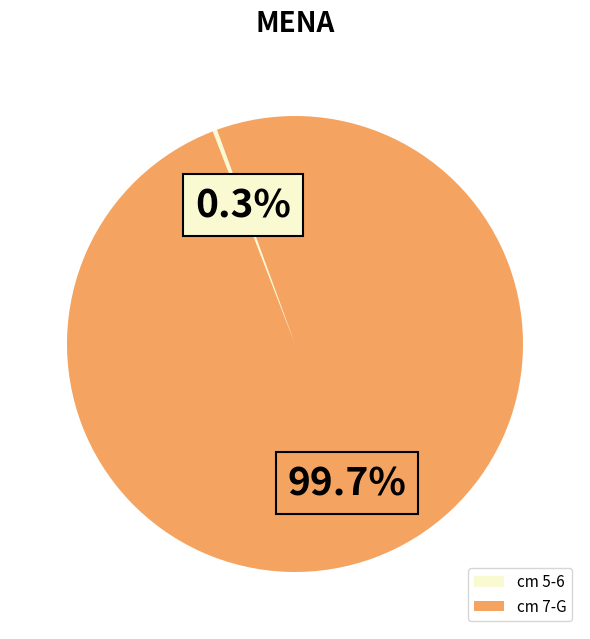

How much of the chart is everything except cm 5-6?

99.7%